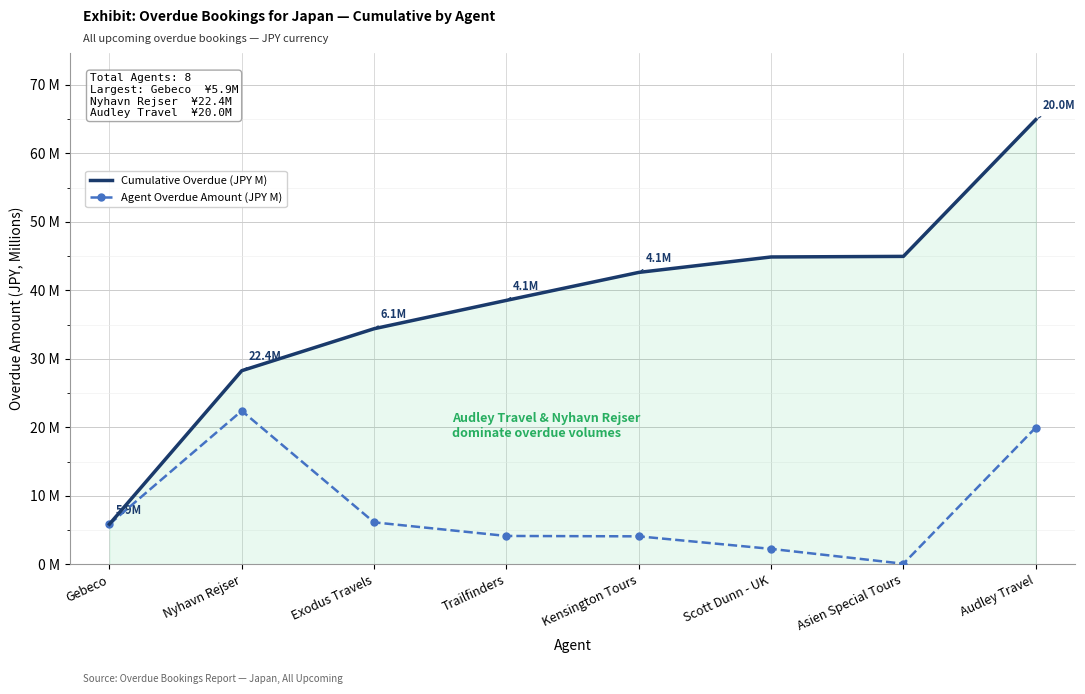

What is the minimum value for Agent Overdue Amount (JPY M)?

0.1